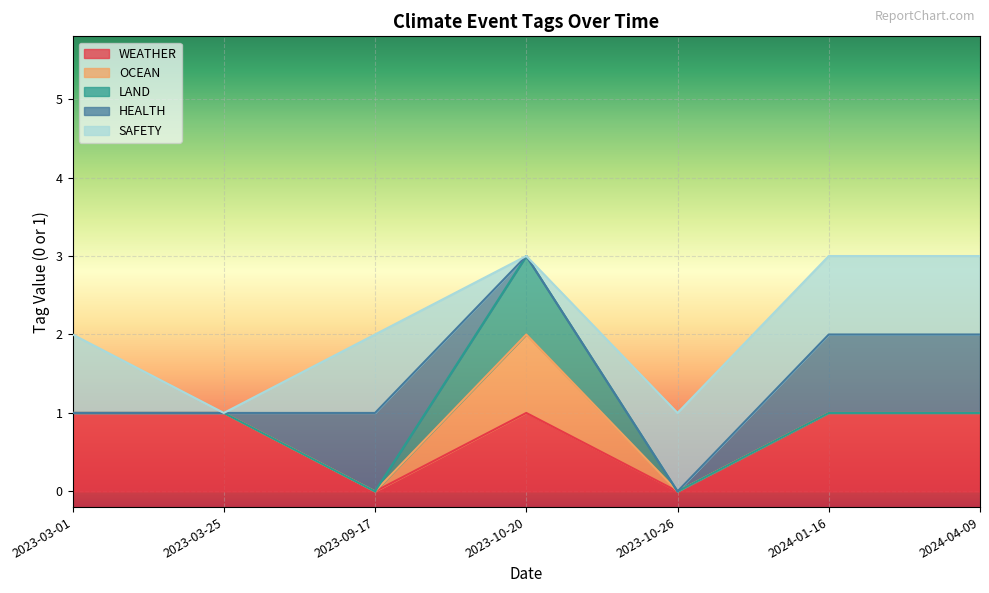

The WEATHER series shows 0 at 2023-09-17. True or false?

True